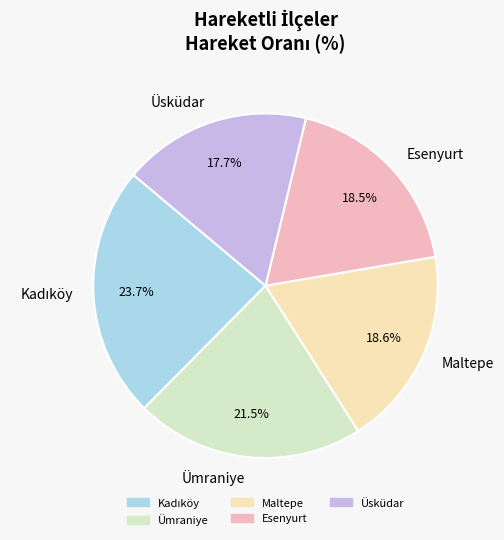

Which category has the smallest portion of the pie?

Üsküdar